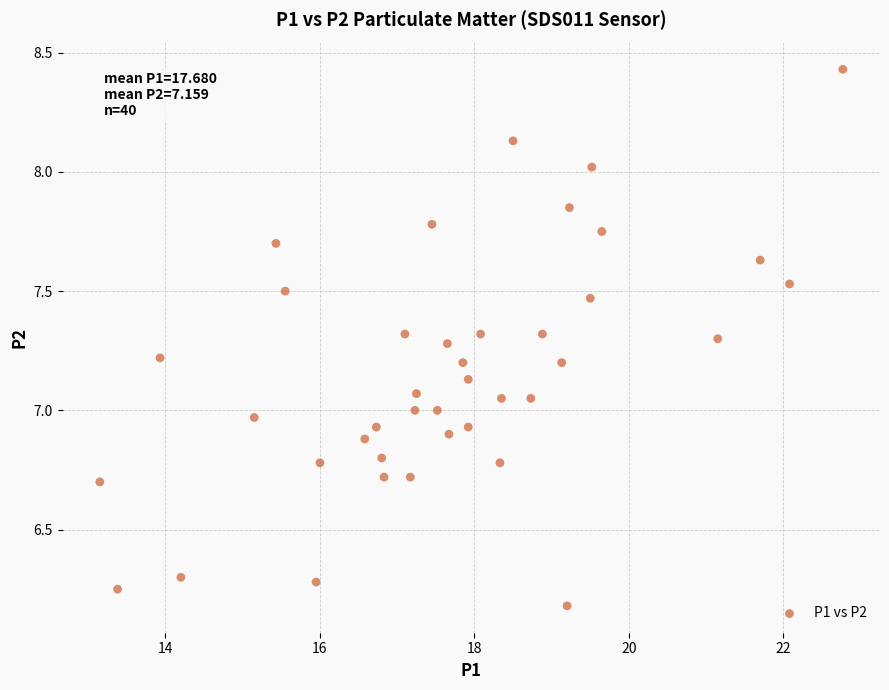

What is the range of X values (max minus min)?

9.6